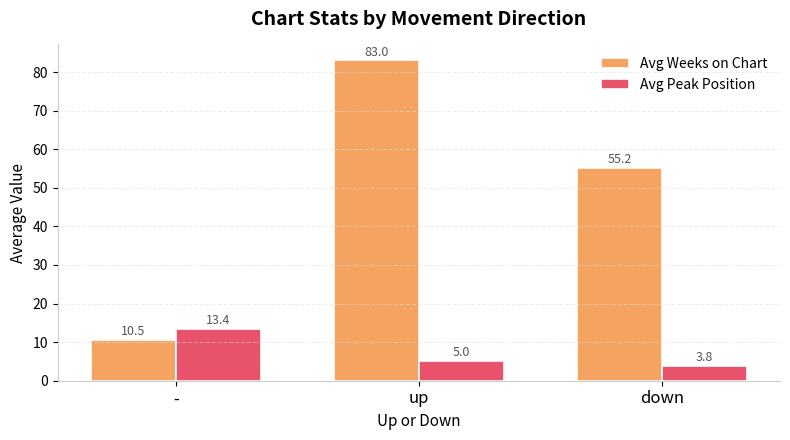

What is the sum of the Avg Weeks on Chart values at down and -?

65.7